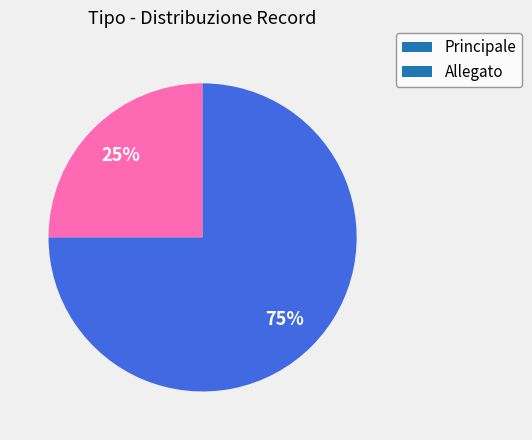

Is it true that Principale is 13% of the pie?

False